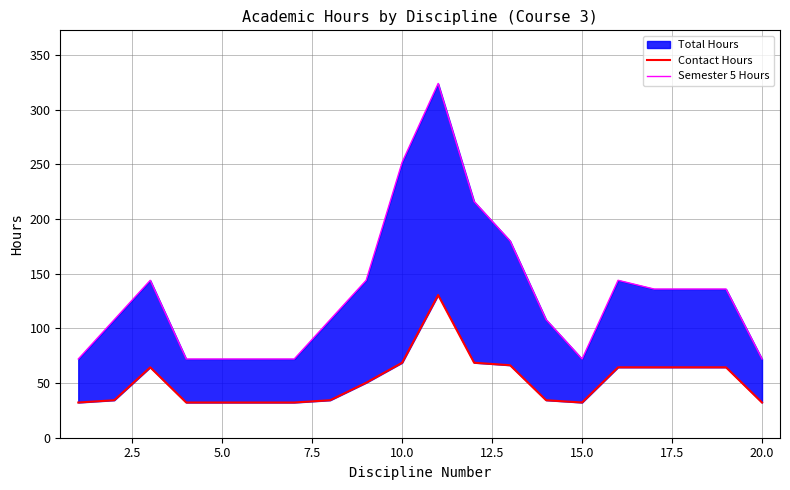

Between 19 and 7.5, which is larger?

19